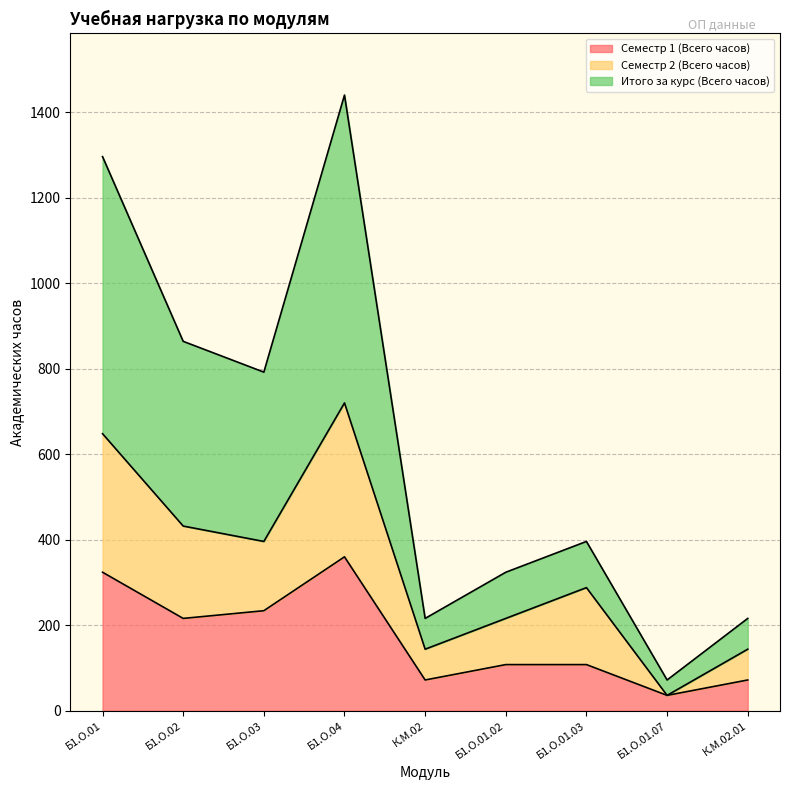

What is the minimum value for Семестр 1 (Всего часов)?

36